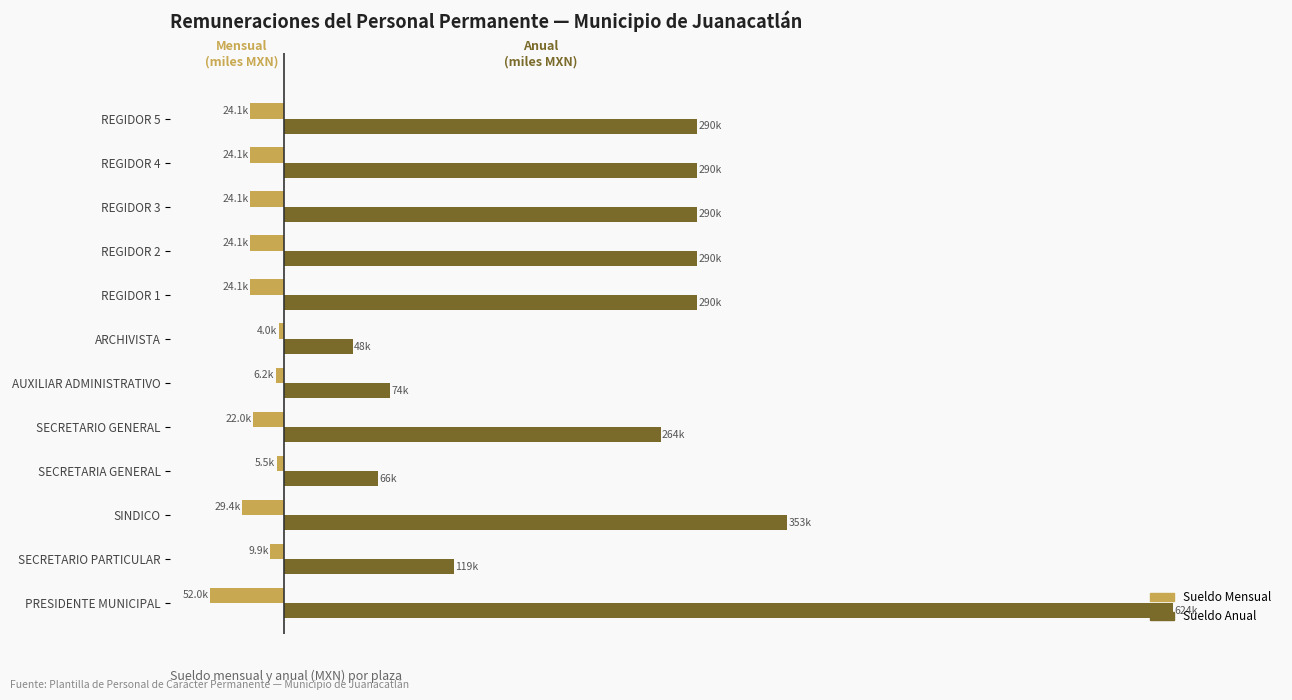

Reading right to left, transcribe all the data shown in this chart.

Sueldo Mensual (miles MXN): -24.1	-24.1	-24.1	-24.1	-24.1	-4.0	-6.2	-22.0	-5.5	-29.4	-9.9	-52.0
Sueldo Anual (miles MXN): 289.7	289.7	289.7	289.7	289.7	48.0	74.2	264.0	65.5	352.8	118.9	623.6